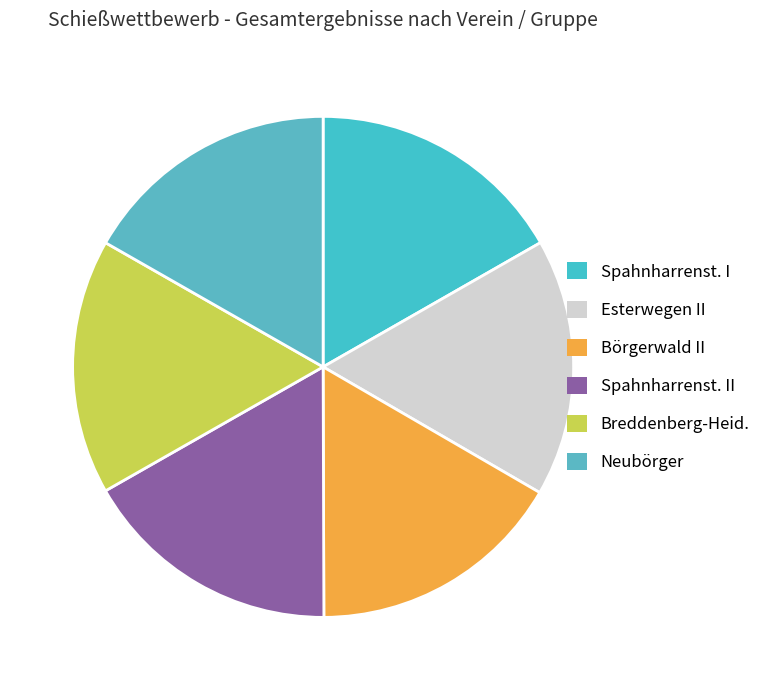

How many slices are in this pie chart?

6